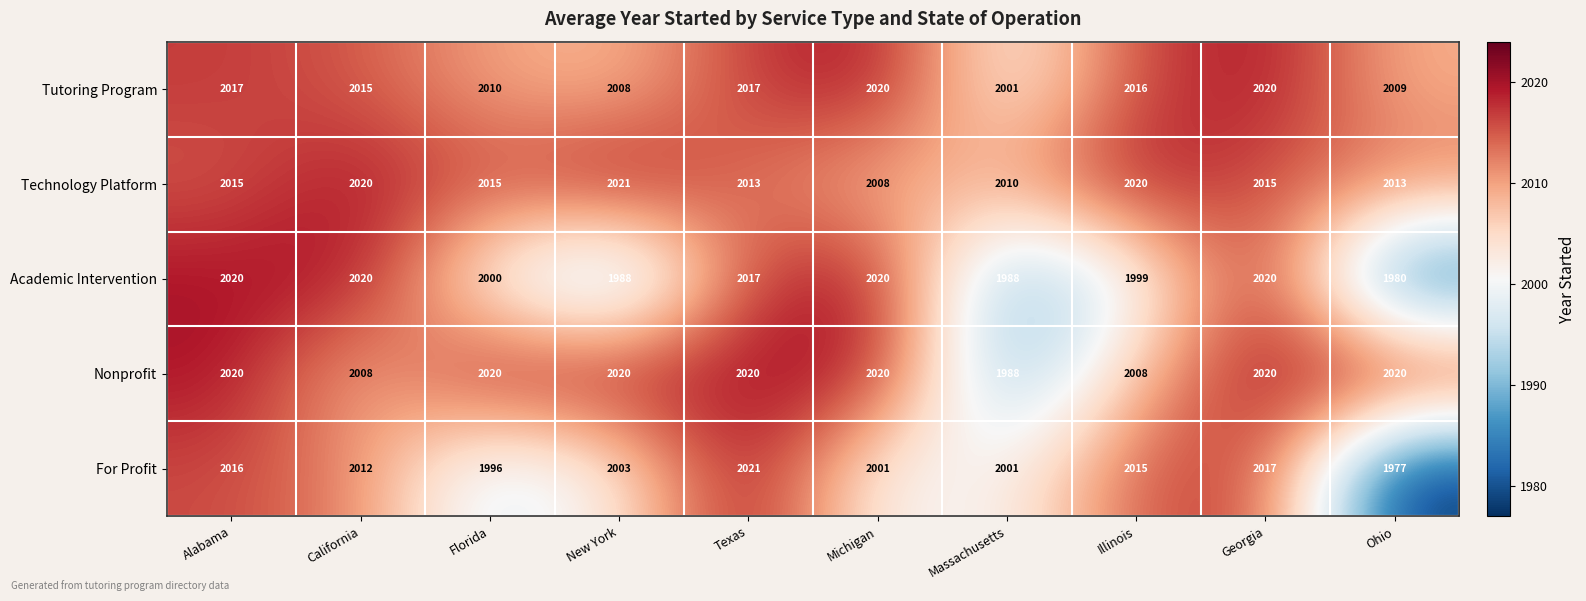

At Illinois, list the series in order from smallest to largest.

Academic Intervention, Nonprofit, For Profit, Tutoring Program, Technology Platform